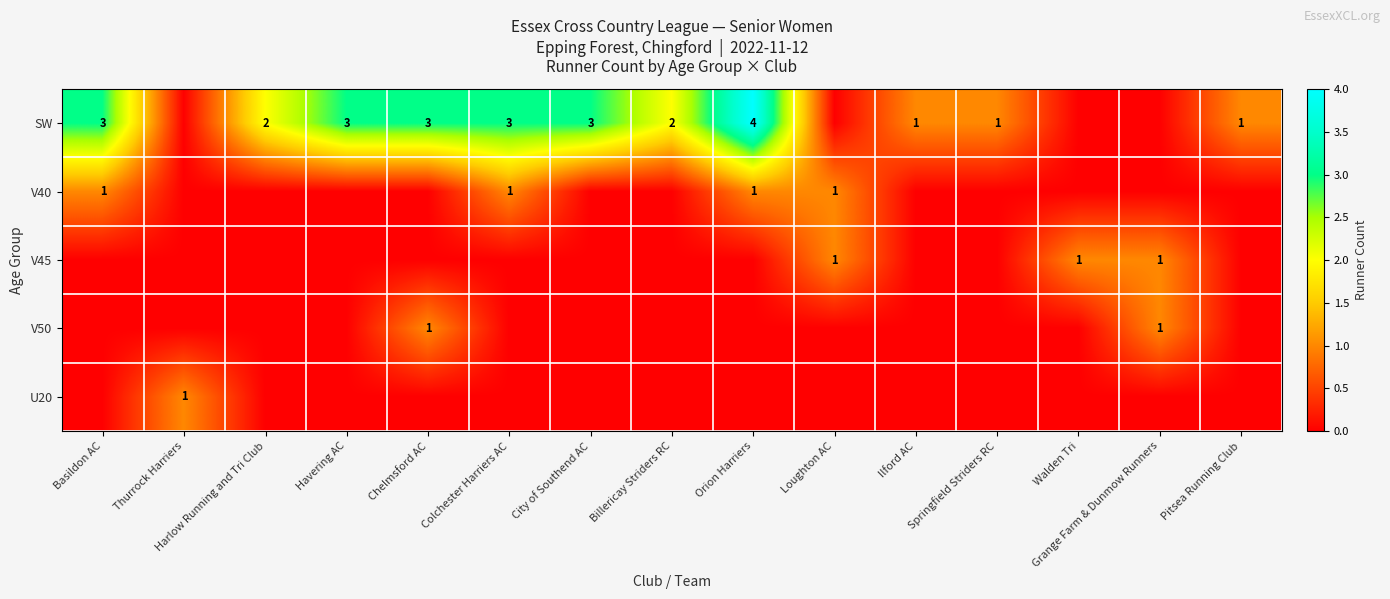

True or false: SW has a value of 1 at Harlow Running and Tri Club.

False